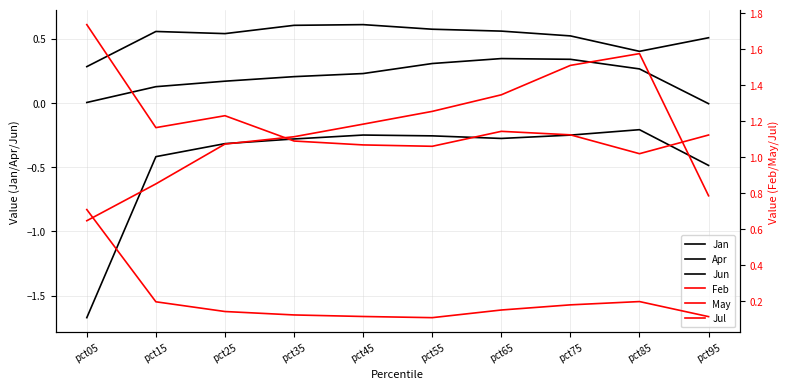

Which series has the widest spread of values?

Jan